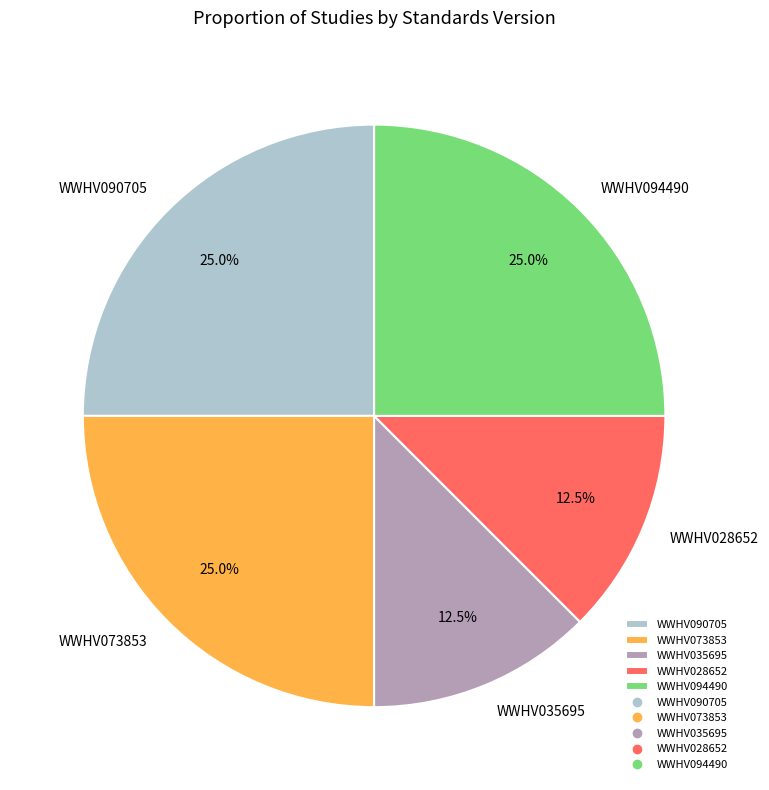

Which has a higher value, WWHV035695 or WWHV094490?

WWHV094490